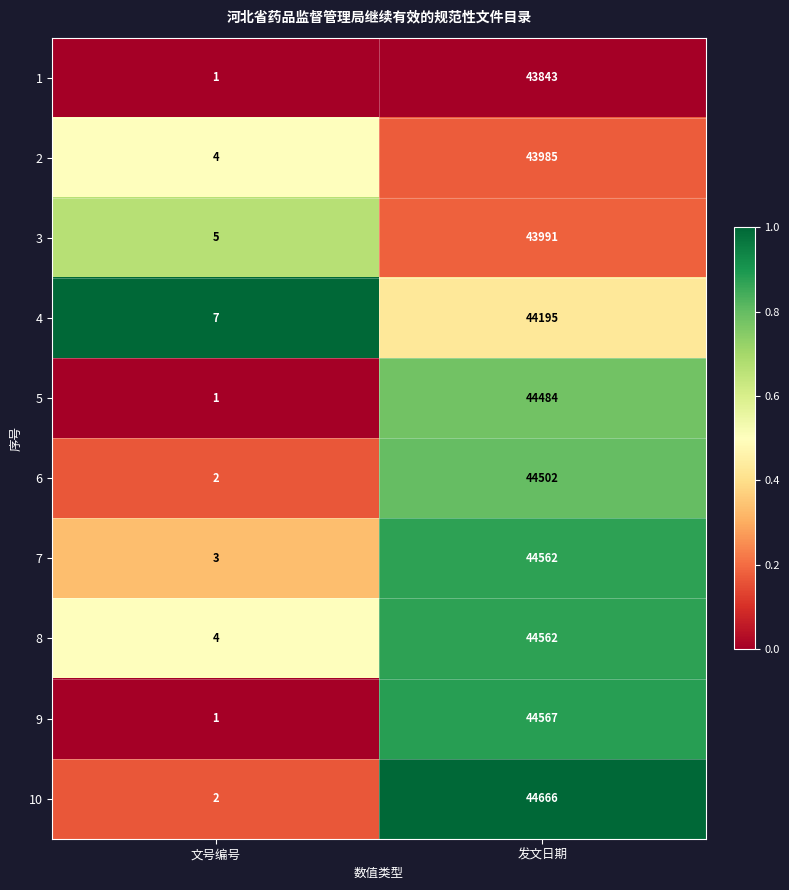

Which series changed the most between 文号编号 and 发文日期?

10